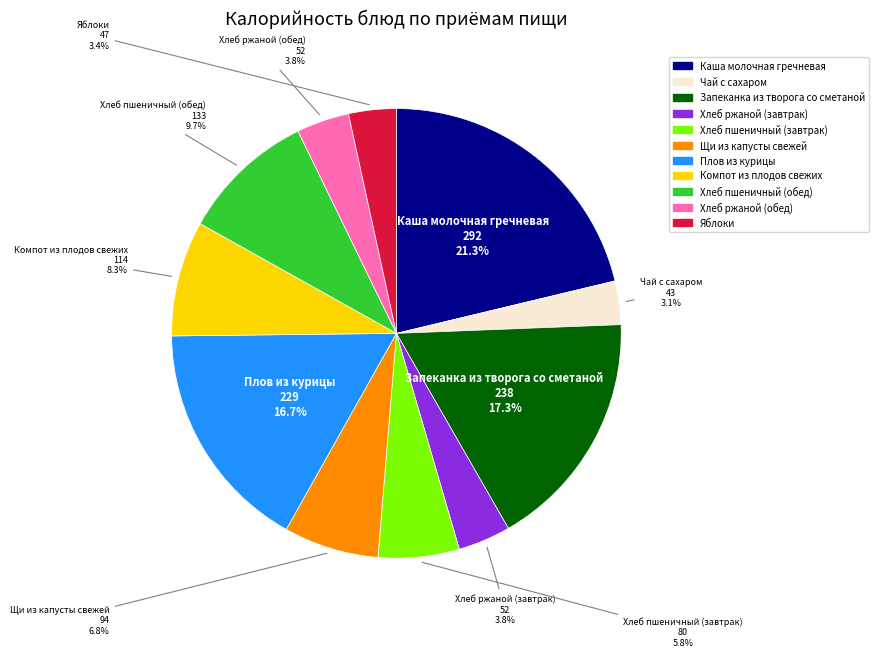

What percentage is the Чай с сахаром slice, to the nearest percent?

3%